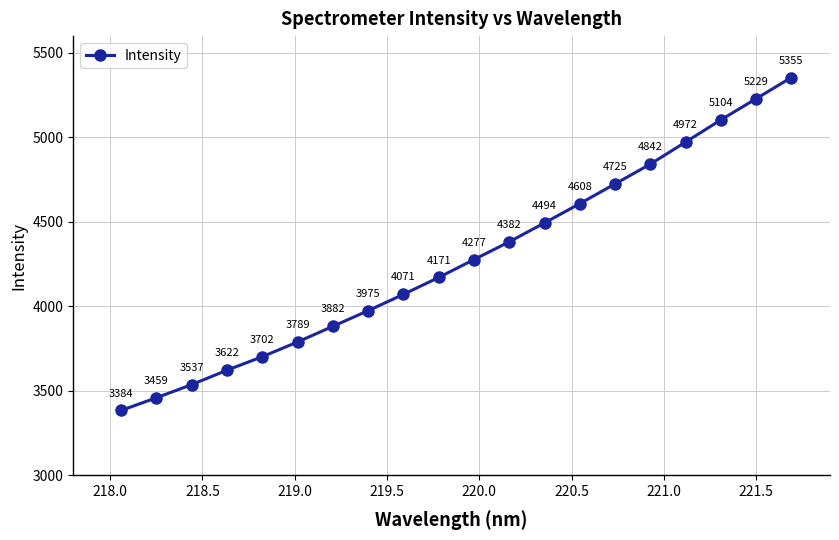

True or false: the data has more than 0 interior local peaks.

False